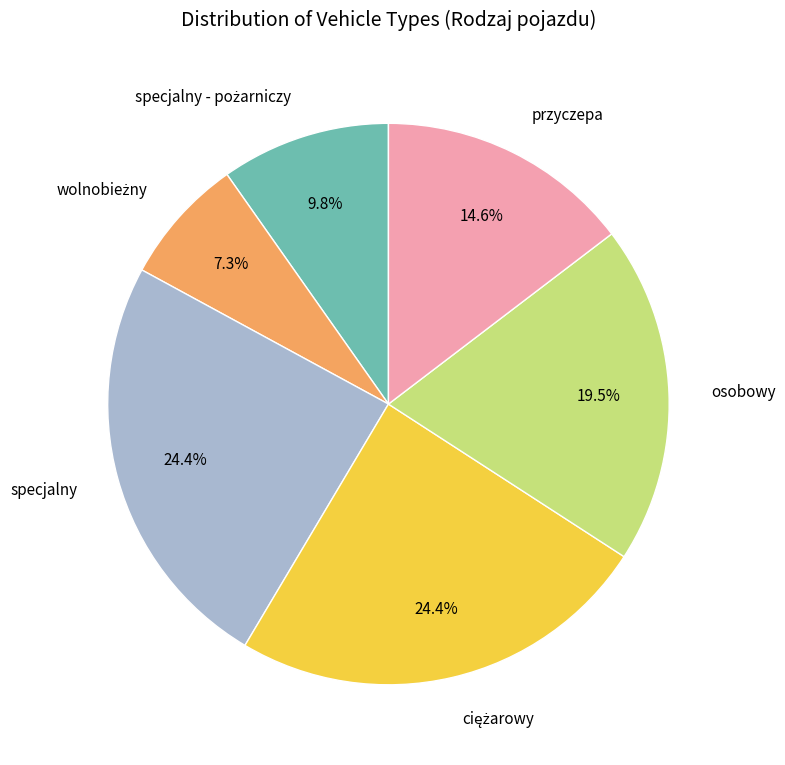

Is there any slice that represents more than half of the pie?

No